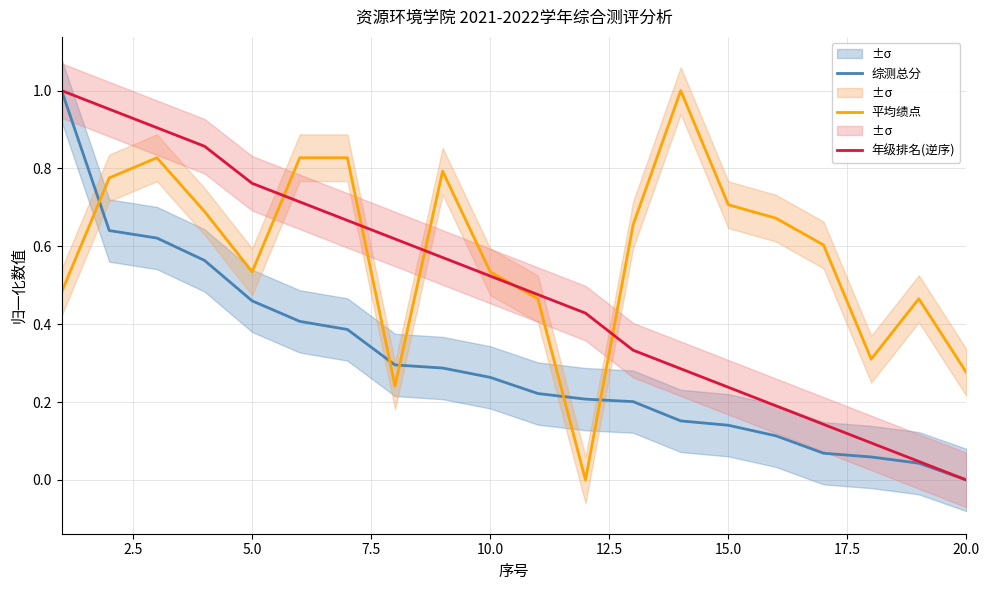

What is the average value of the 年级排名(逆序) series?

0.5